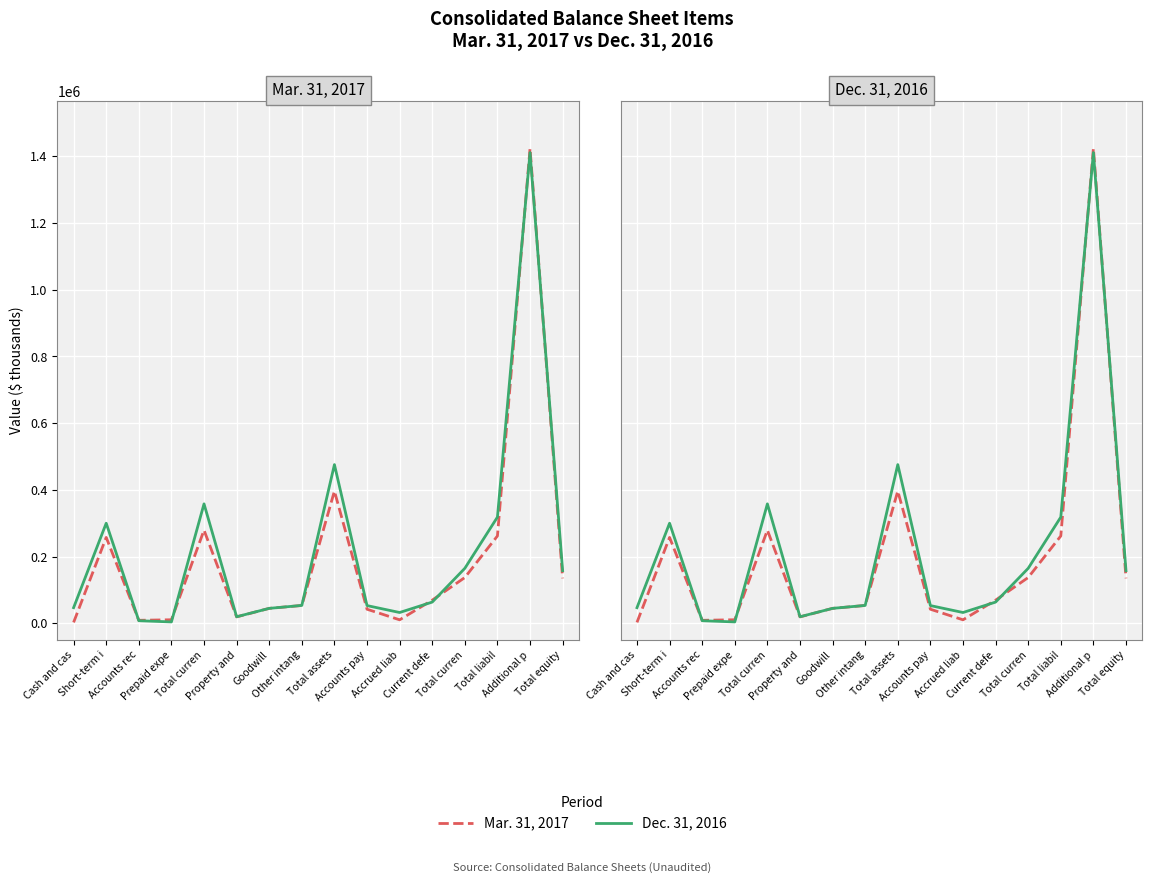

What is the total value across all series at Current defe?

132544